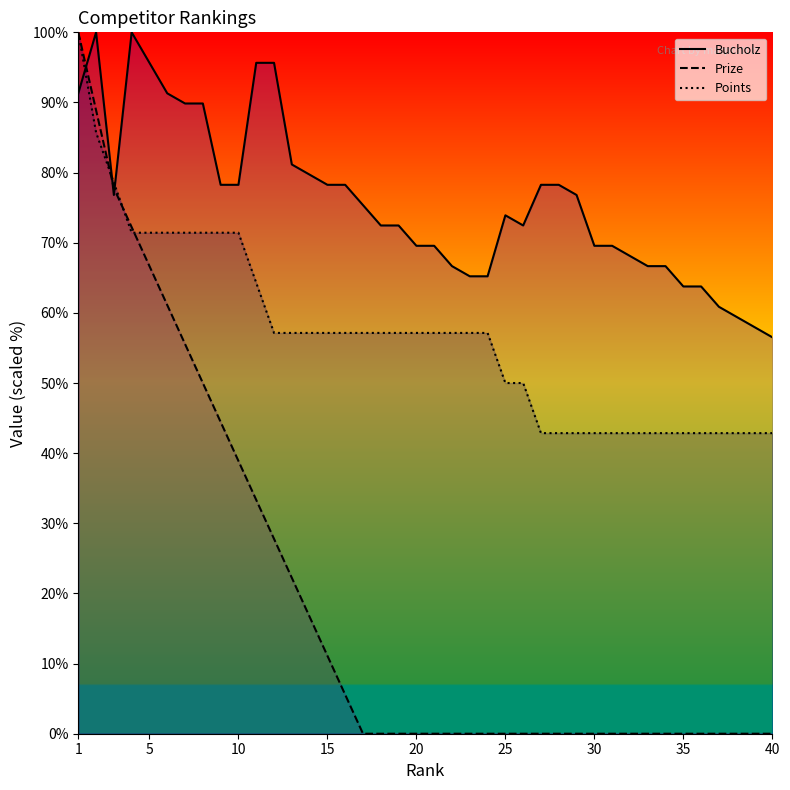

What are all the series names shown in the legend?

Bucholz, Prize, Points